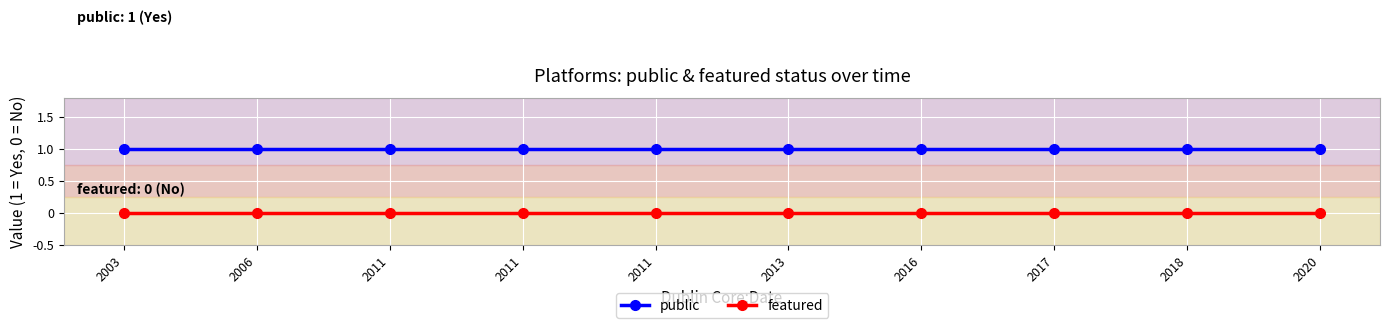

Reading left to right, extract all data points from this chart.

public: 2003=1	2006=1	2011=1	2011=1	2011=1	2013=1	2016=1	2017=1	2018=1	2020=1
featured: 2003=0	2006=0	2011=0	2011=0	2011=0	2013=0	2016=0	2017=0	2018=0	2020=0